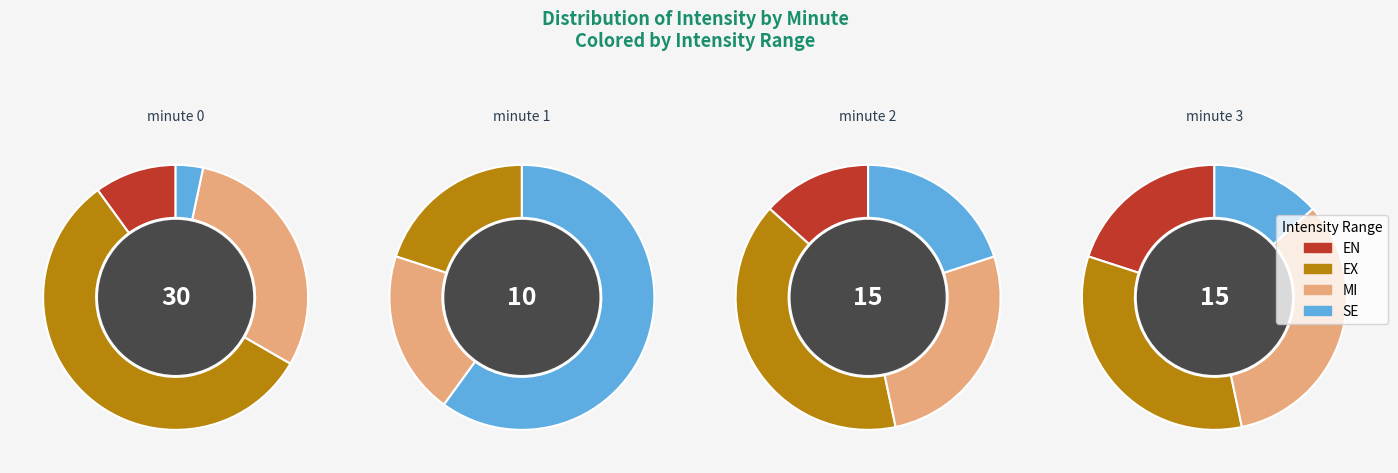

To the nearest percent, what is the average slice percentage?

25%